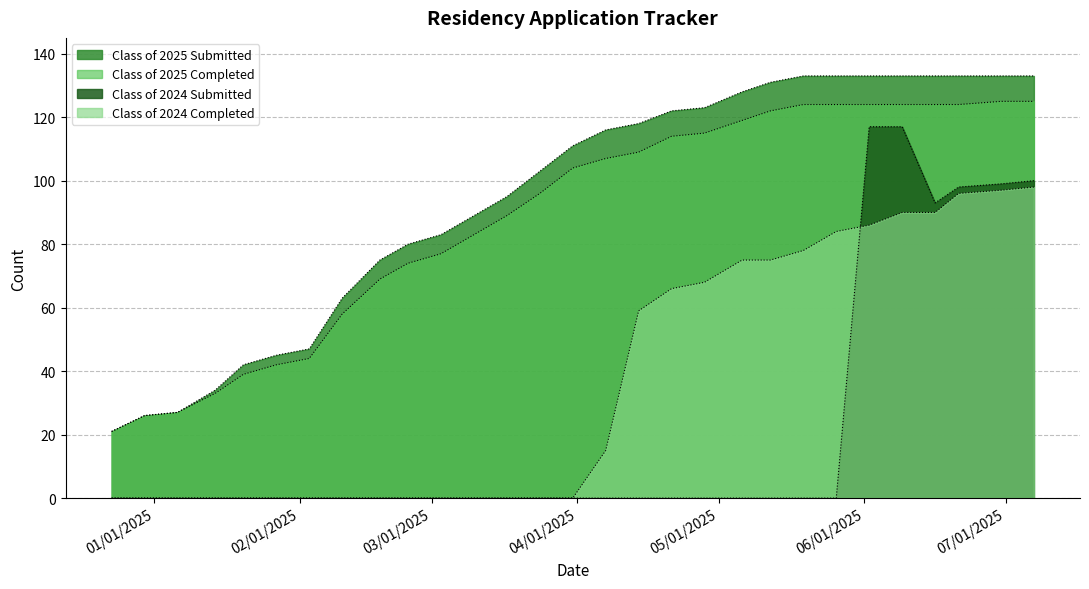

What is the difference between the maximum and minimum values in the Class of 2025 Submitted series?

112